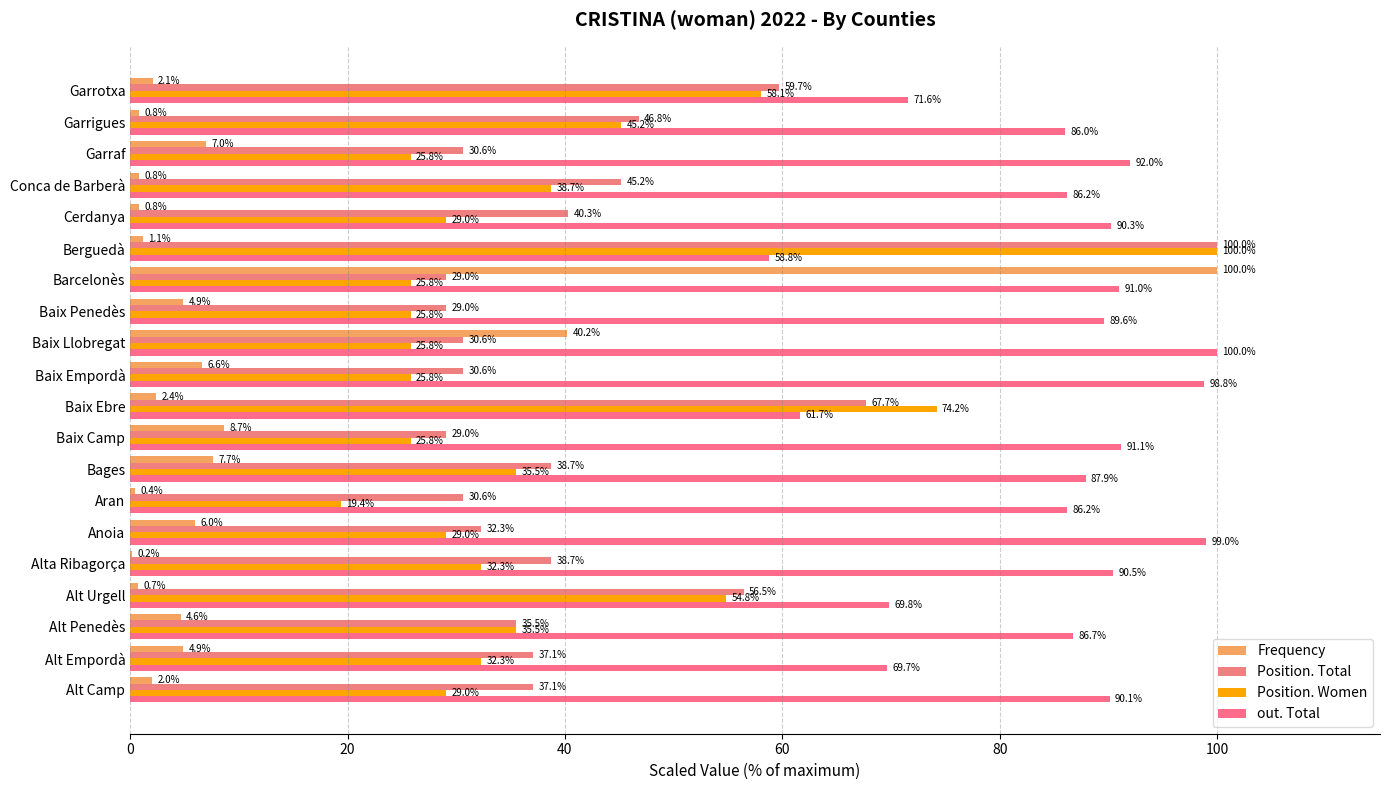

What is the sum of all Position. Women values?

767.7